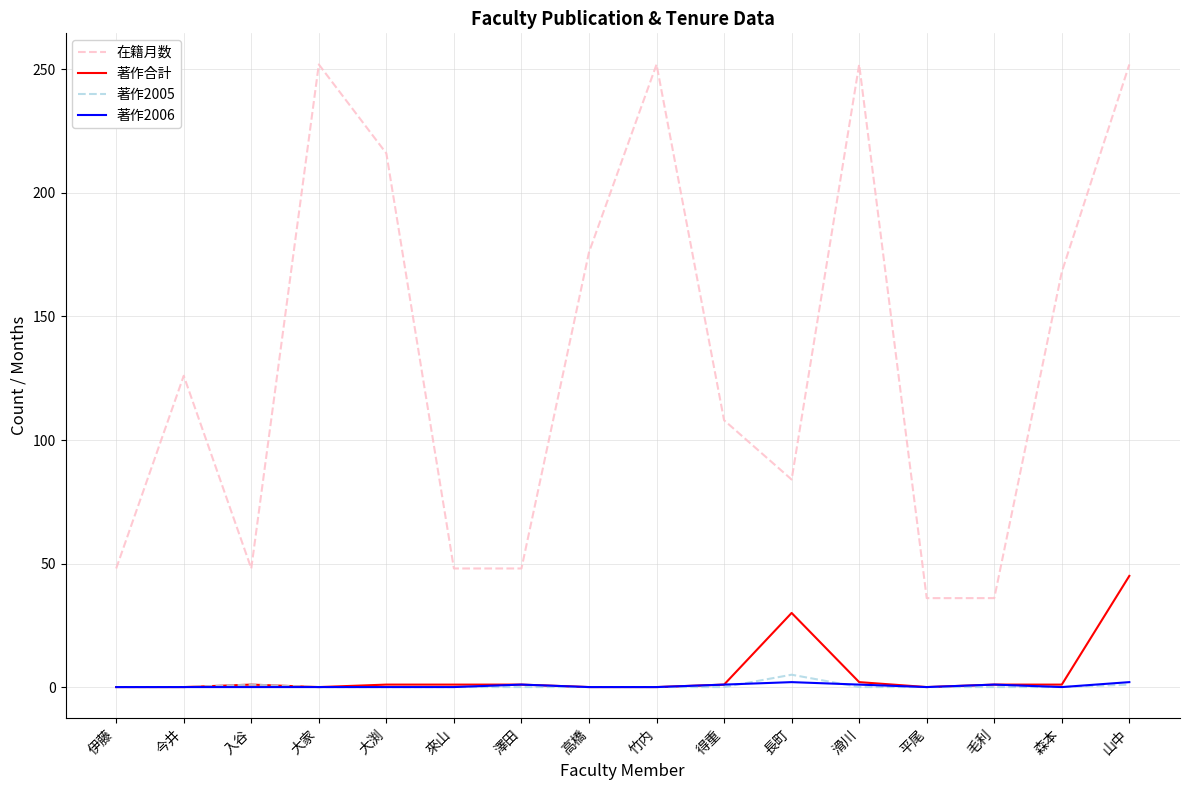

What are all the series names shown in the legend?

在籍月数, 著作合計, 著作2005, 著作2006